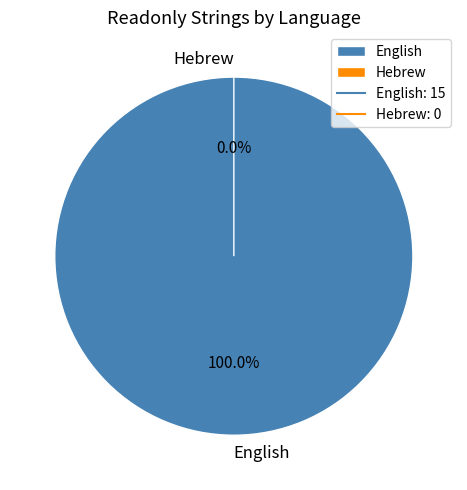

Between English and Hebrew, which is larger?

English